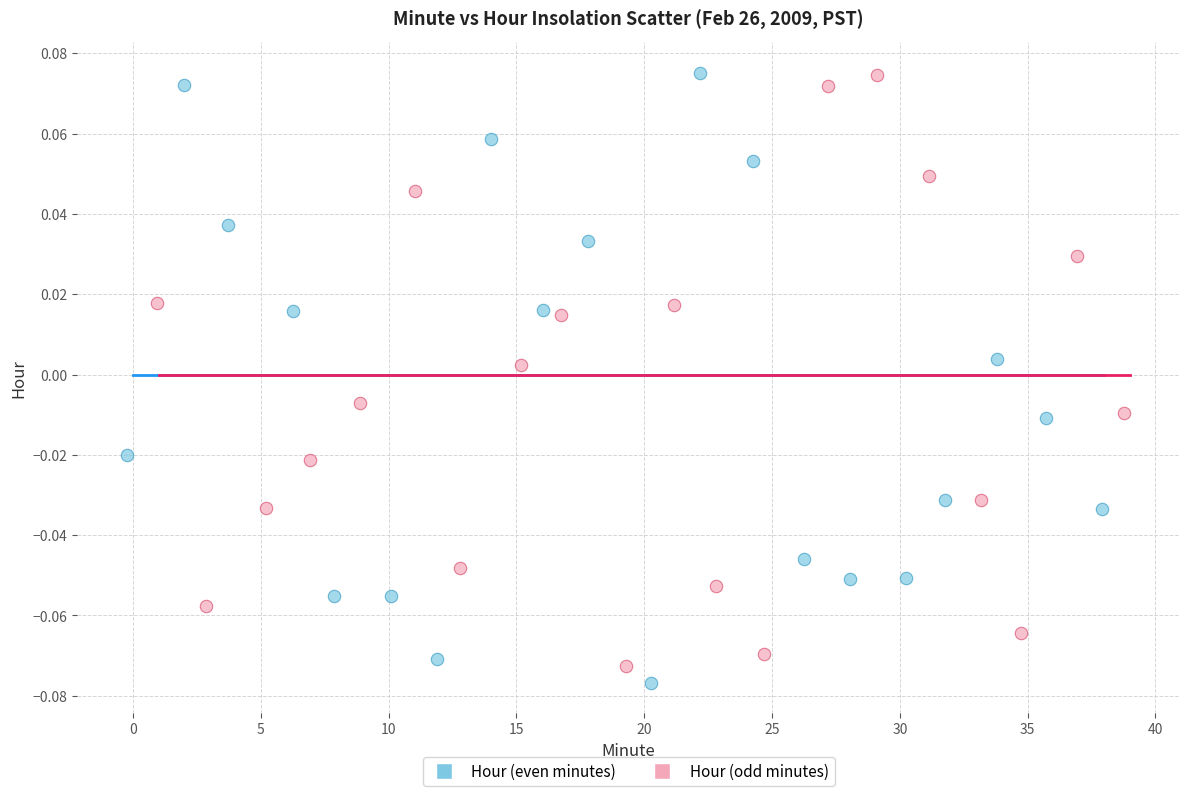

Which series has the widest spread of Y values?

Hour (even minutes)